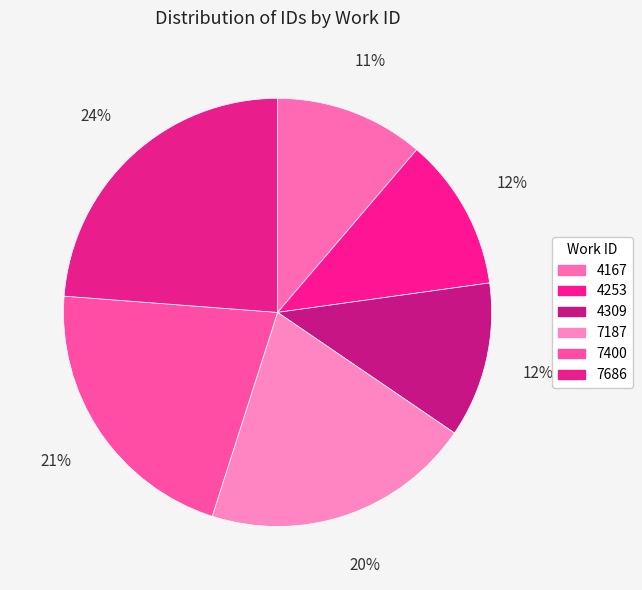

Count the number of slices in the pie.

6